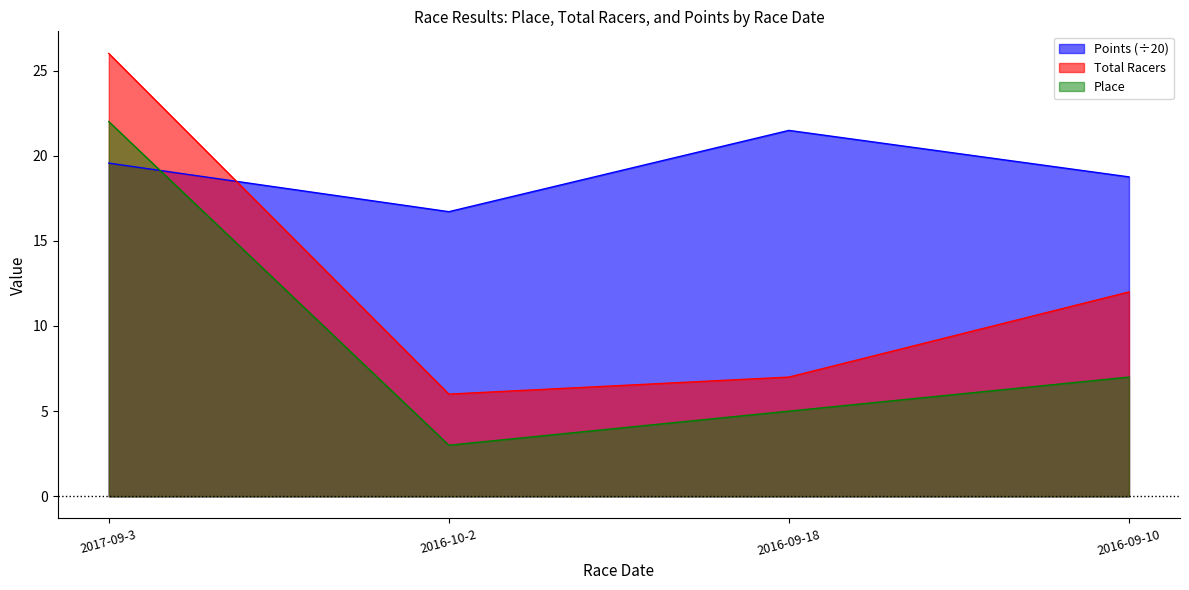

What is the total value across all series at 2017-09-3?

67.6